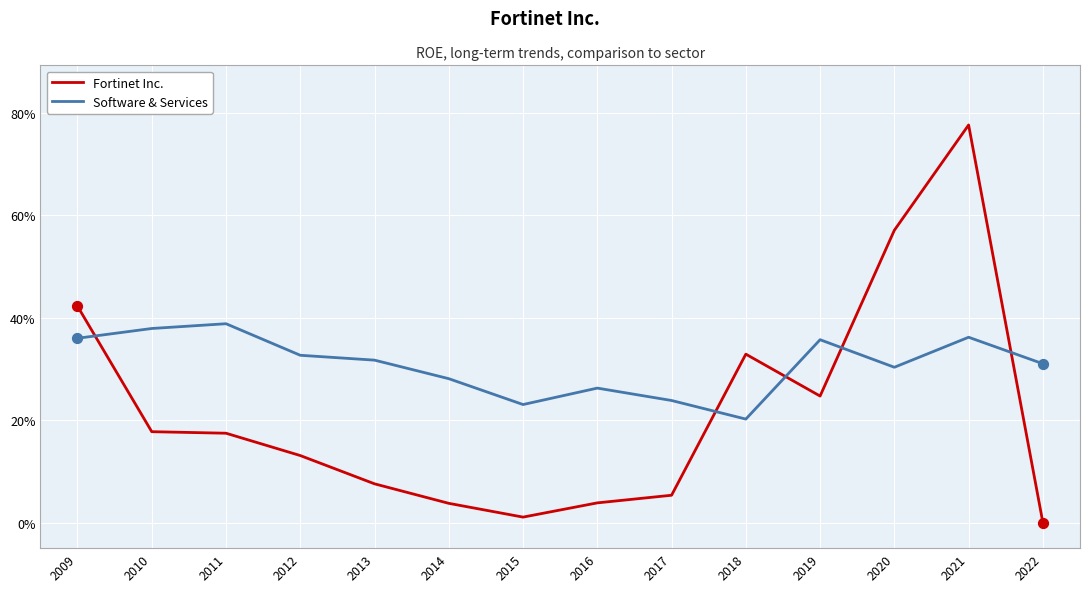

What is the total value across all series at 2015?

0.2